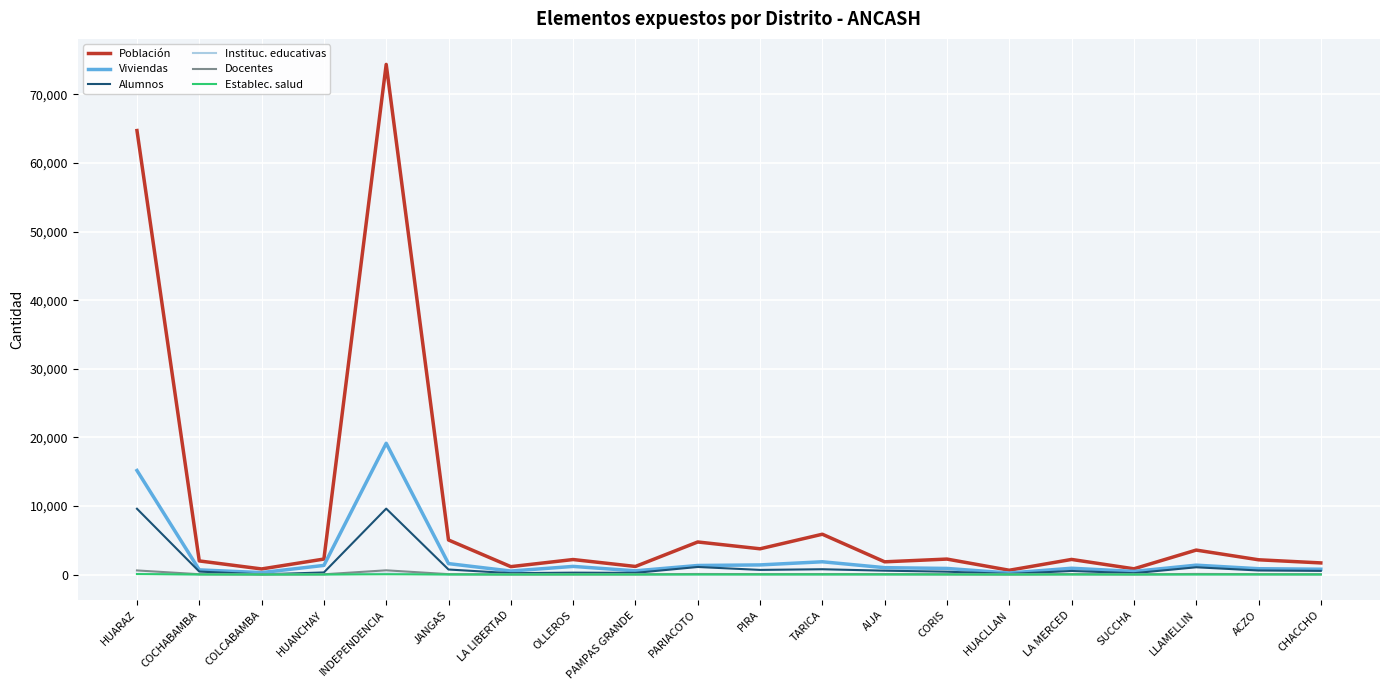

Which series has the largest total across all categories?

Población